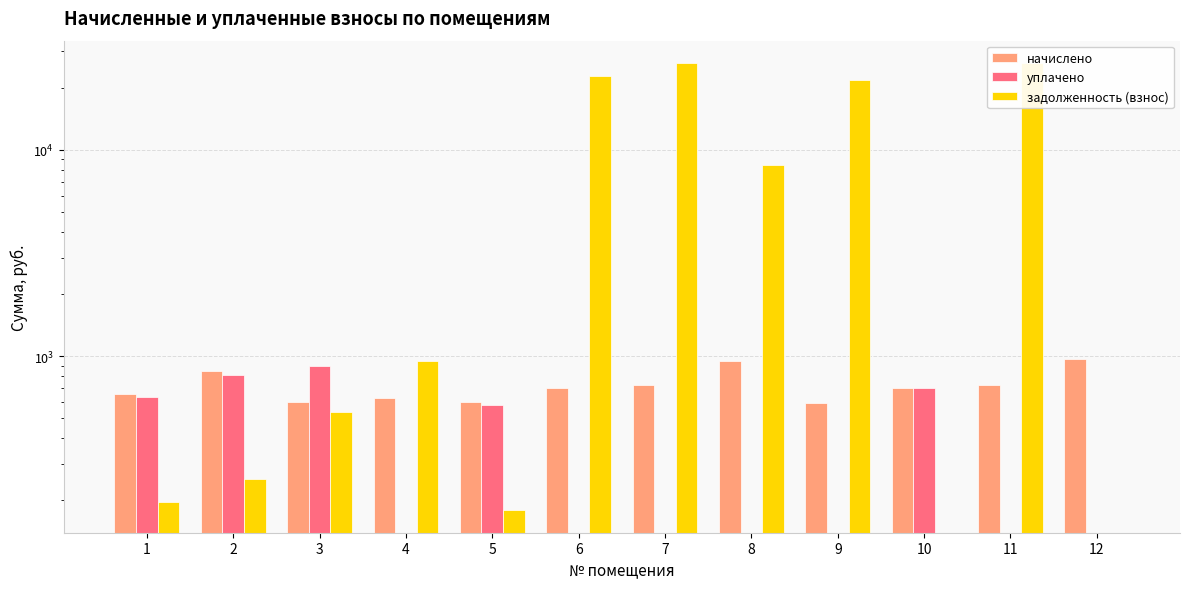

Which label corresponds to the smallest value in the chart?

4